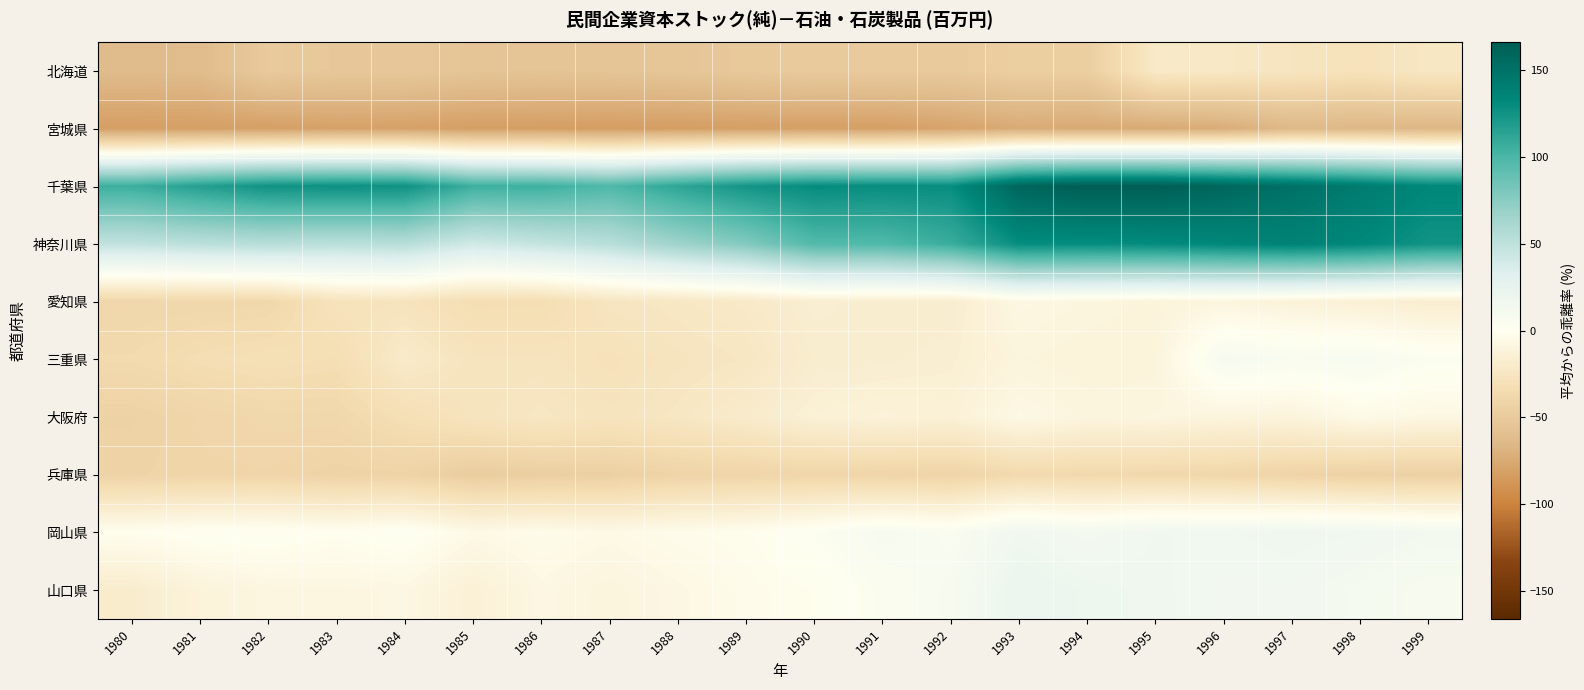

Which series has the largest total across all categories?

千葉県